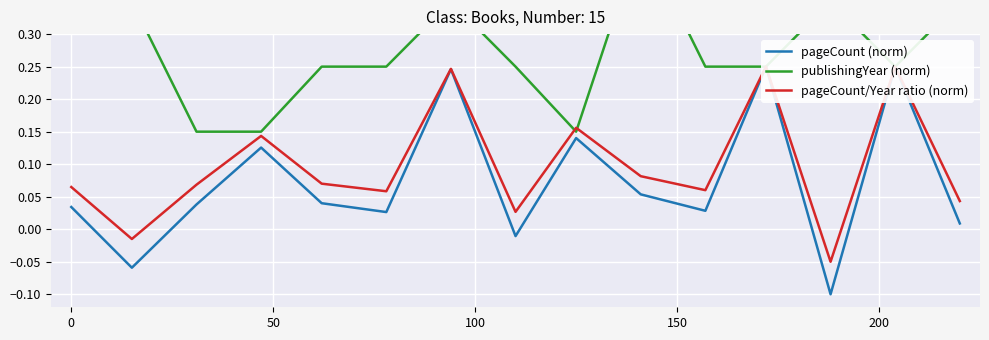

Is it true that pageCount (norm) equals -0.0 at 50?

False